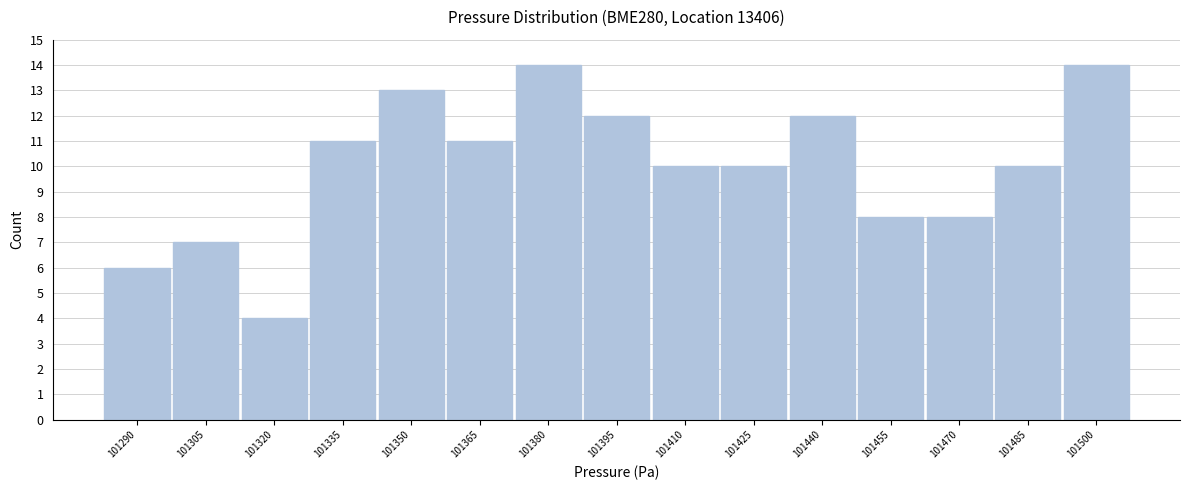

Reading left to right, what are all the values shown in this chart?

101290=6	101305=7	101320=4	101335=11	101350=13	101365=11	101380=14	101395=12	101410=10	101425=10	101440=12	101455=8	101470=8	101485=10	101500=14